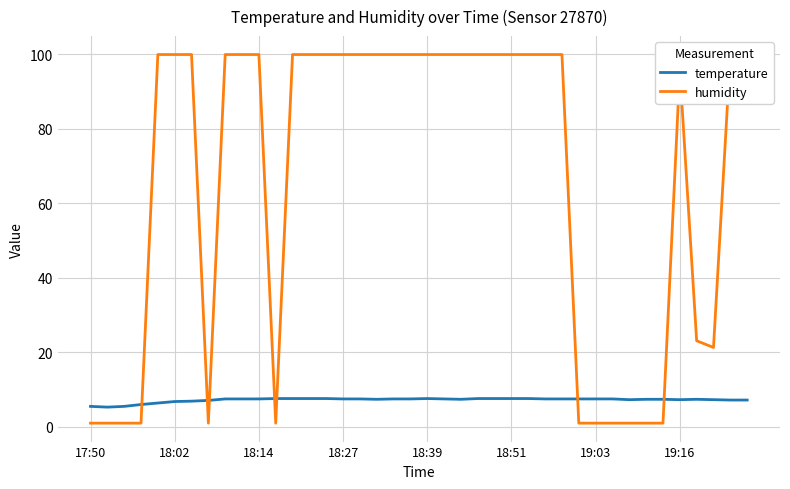

Rank the series by their maximum value, from highest to lowest.

humidity, temperature